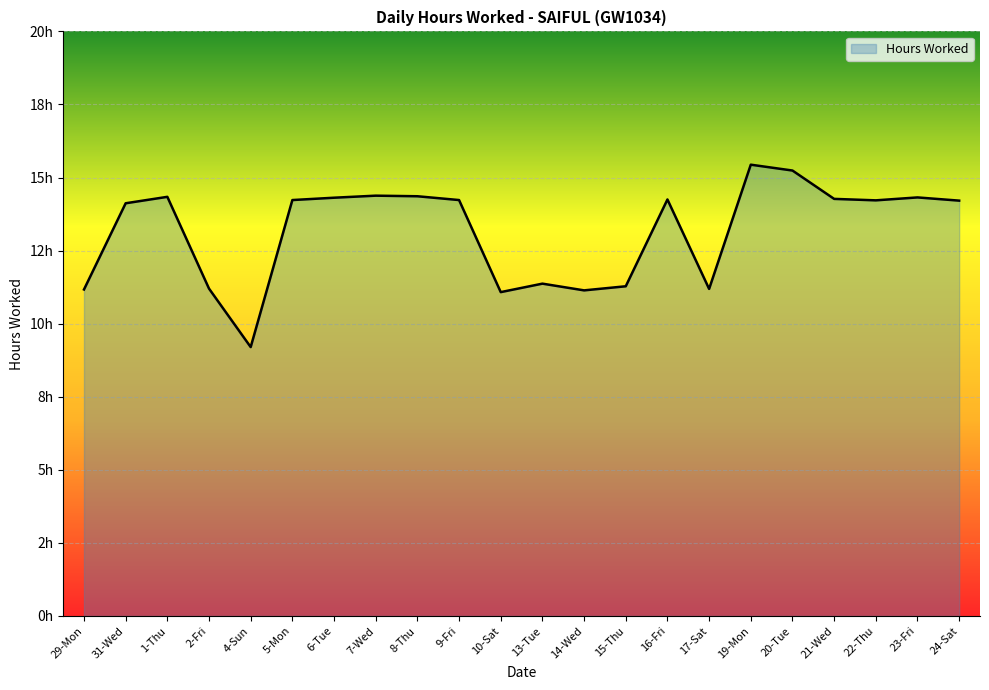

What is the maximum value shown in the chart?

15.4